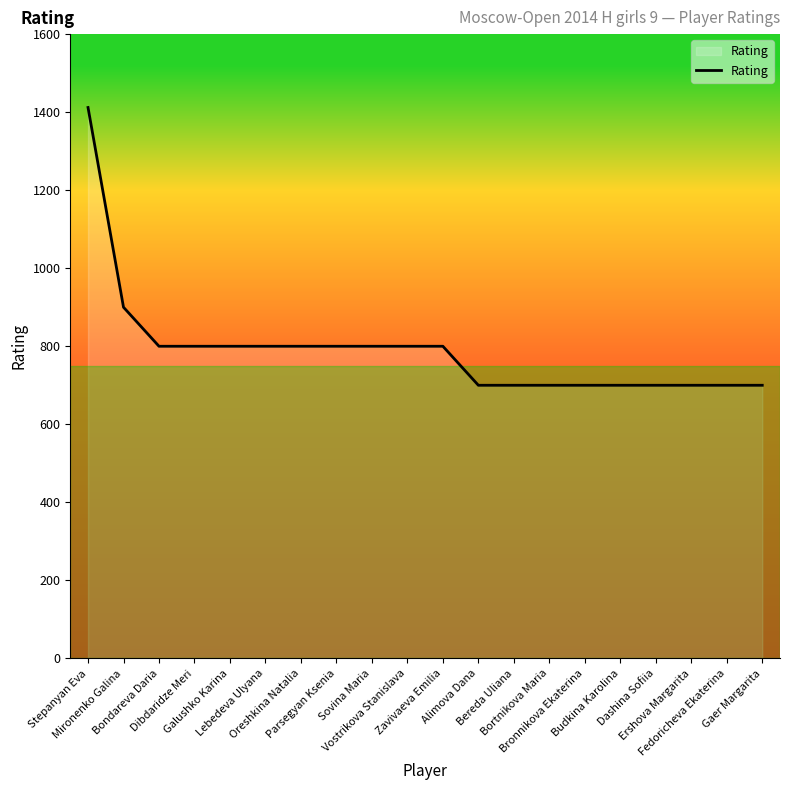

What is the maximum value shown in the chart?

1412